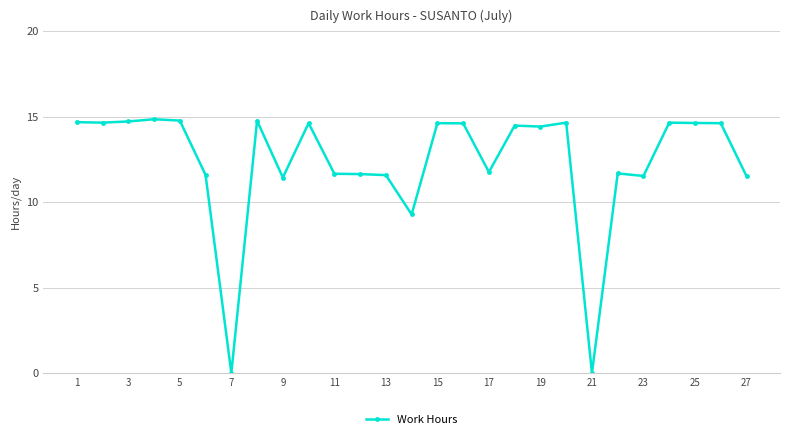

Does the chart display data point markers on the line(s)?

Yes